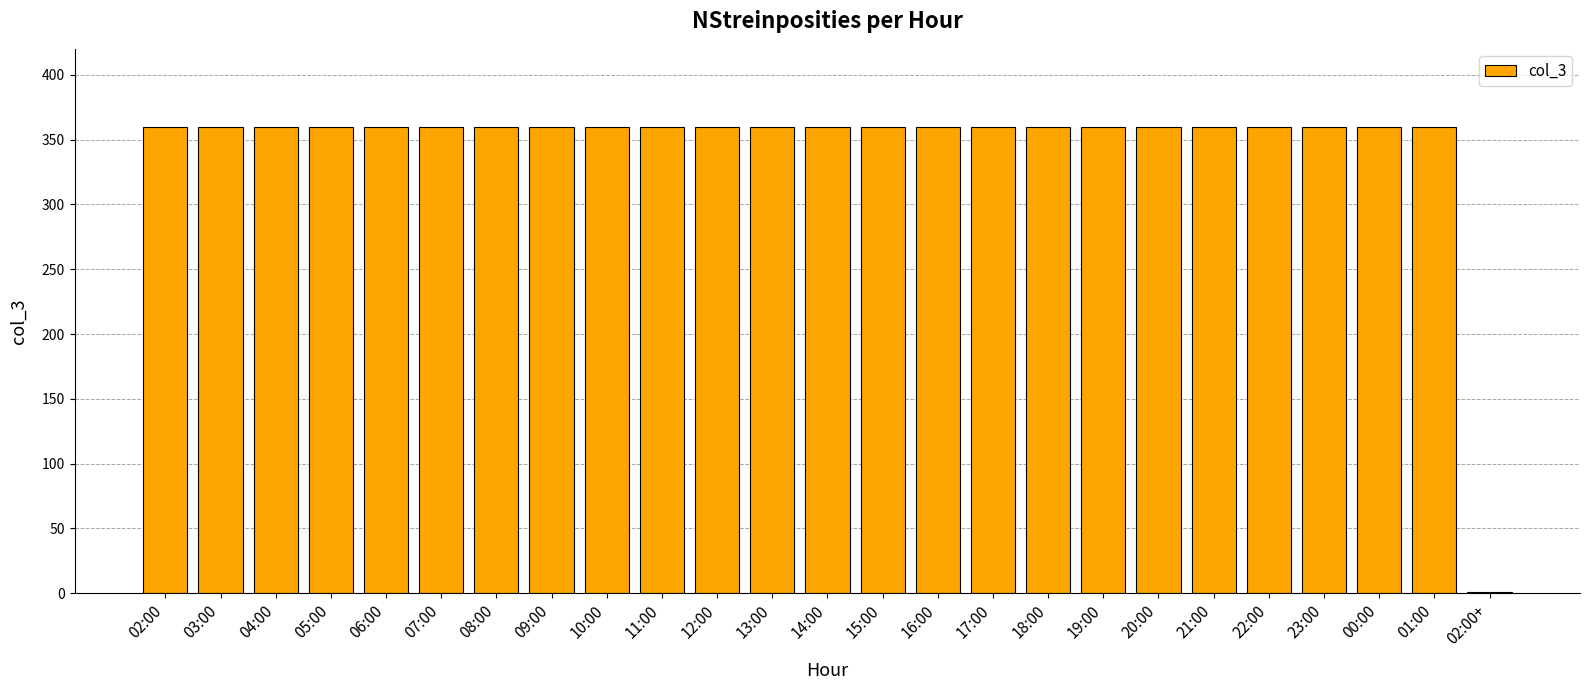

Reading left to right, list all the values displayed in this chart.

360	360	360	360	360	360	360	360	360	360	360	360	360	360	360	360	360	360	360	360	360	360	360	360	1